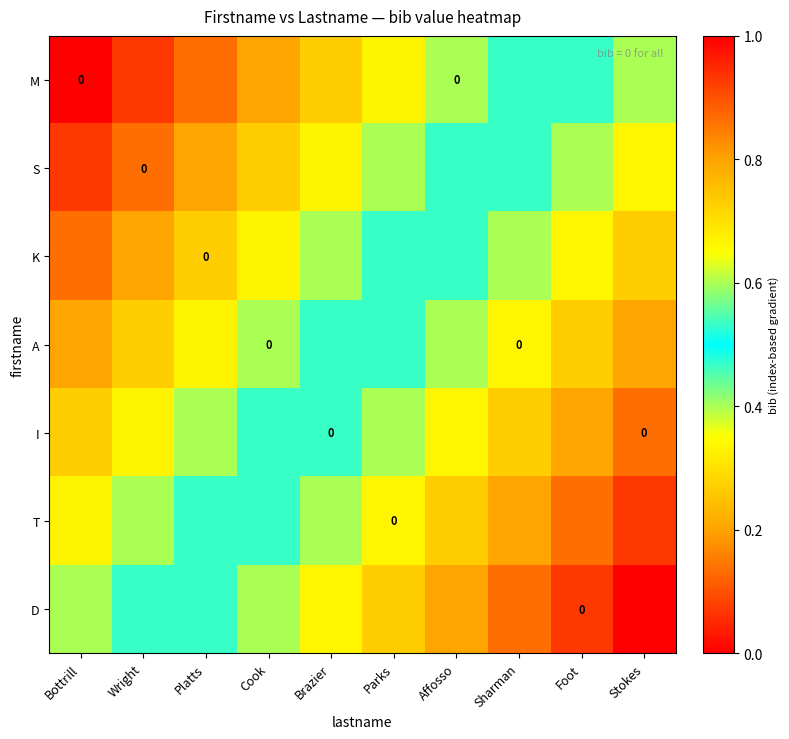

List the series in order of their peak value, lowest first.

M, S, K, A, I, T, D